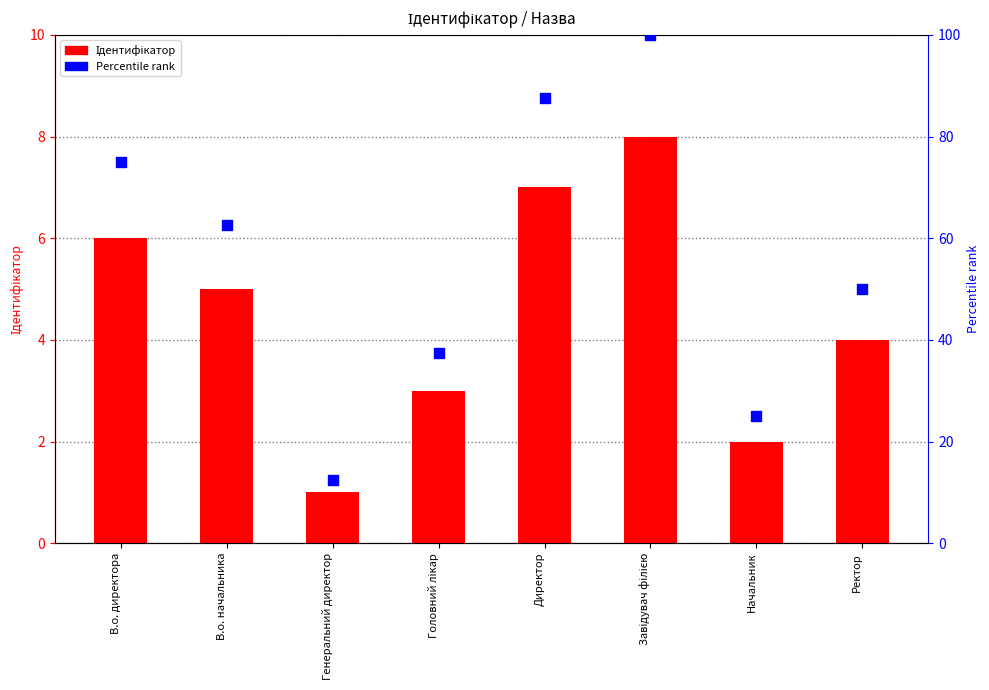

Which series reaches the maximum Y coordinate?

Percentile rank